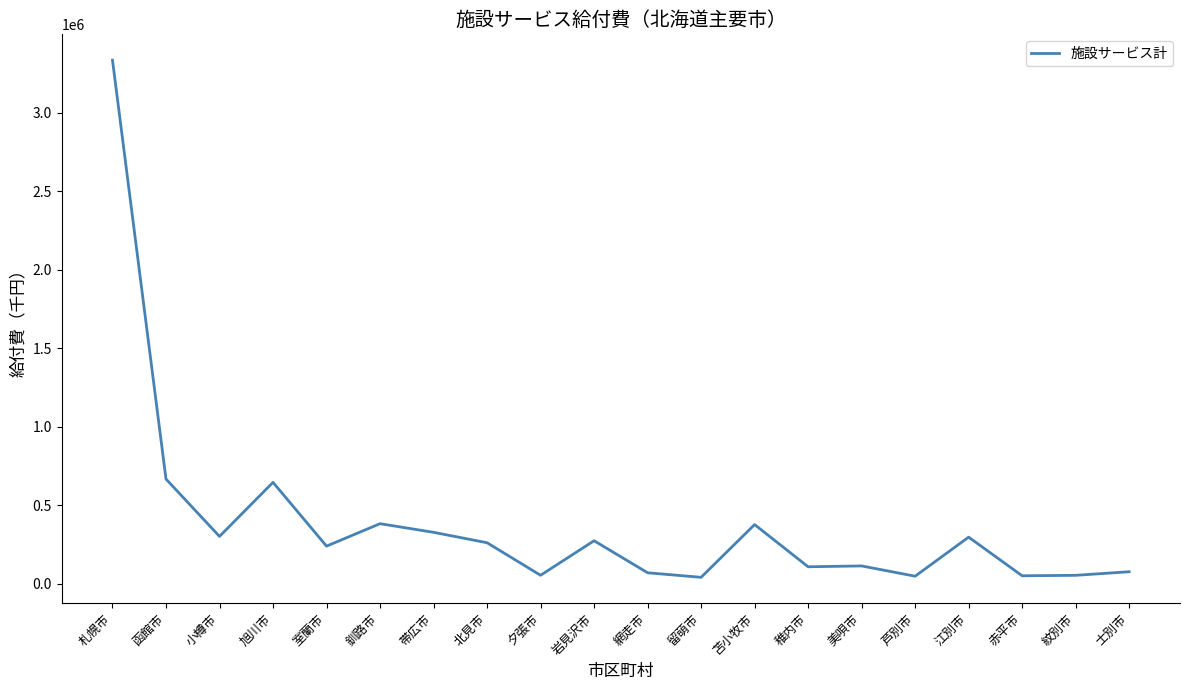

The chart shows a value of 47202.3 at 芦別市. True or false?

True